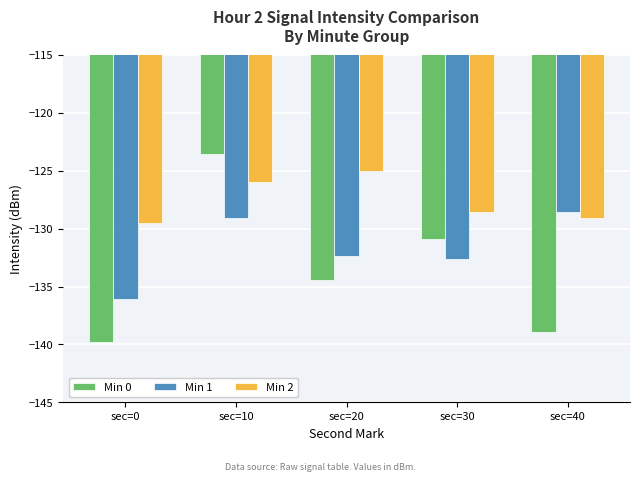

What are all the series names shown in the legend?

Min 0, Min 1, Min 2